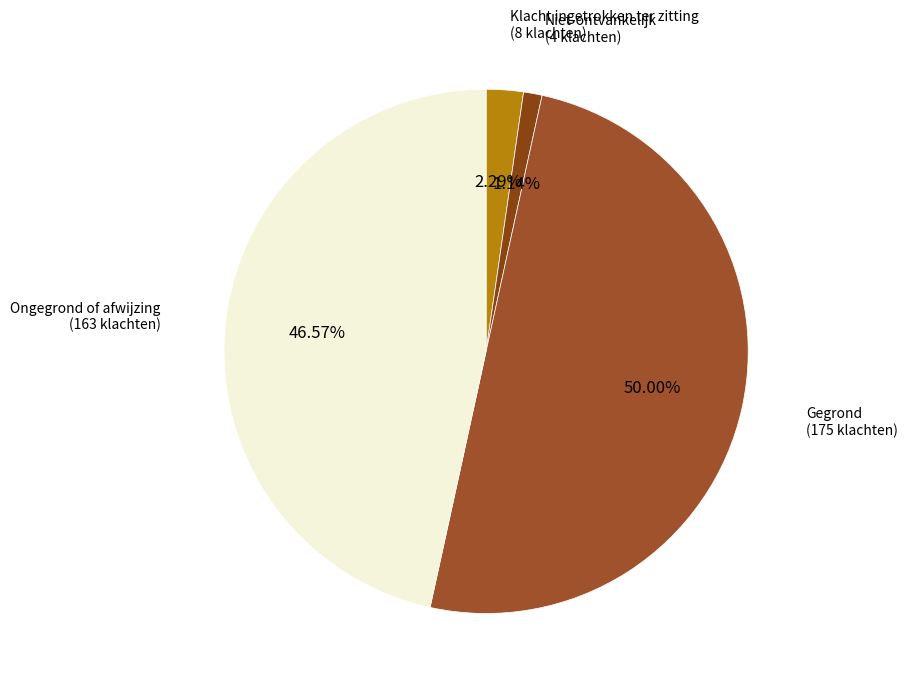

What portion of the pie excludes Klacht ingetrokken ter zitting?

97.7%